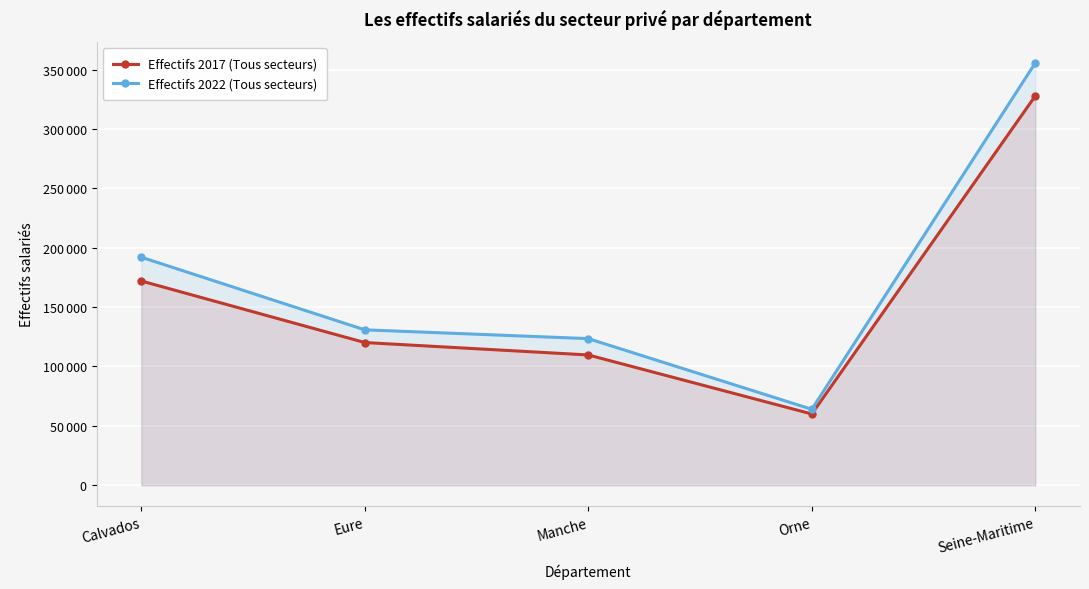

At which category does Effectifs 2022 (Tous secteurs) reach its first local valley?

Orne